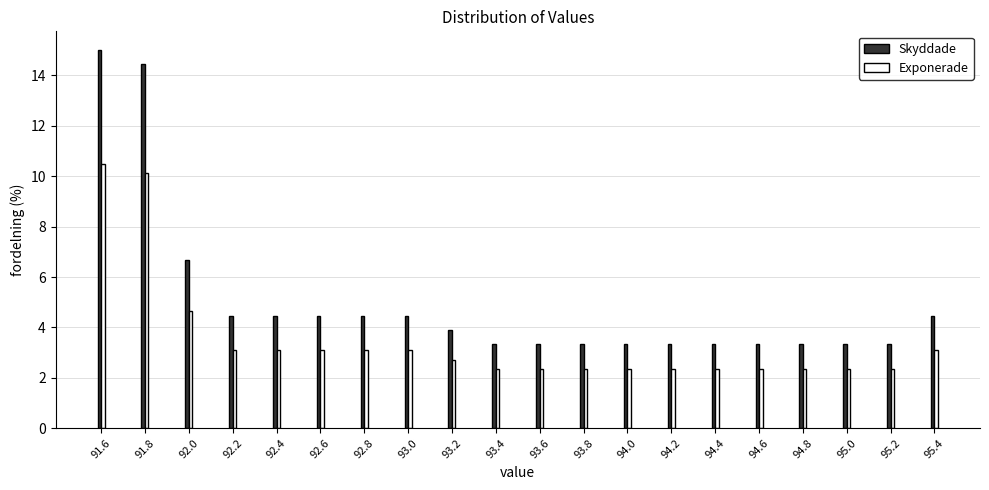

What value does the Skyddade series have at 93.6?

3.3